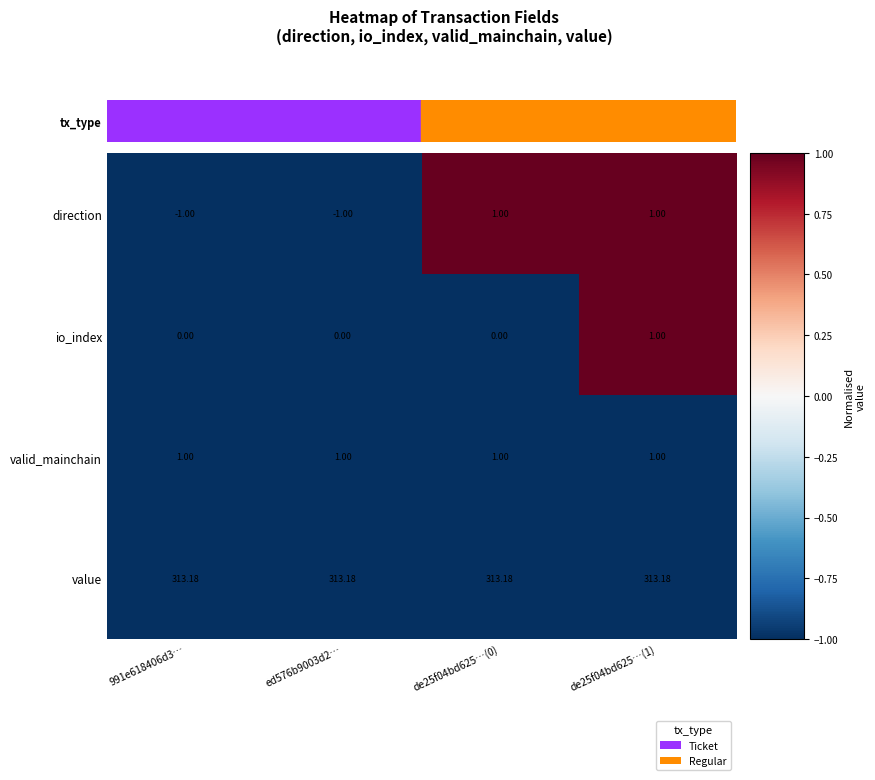

Is the value of valid_mainchain at ed576b9003d2… greater than the value of value at de25f04bd625…(0)?

No